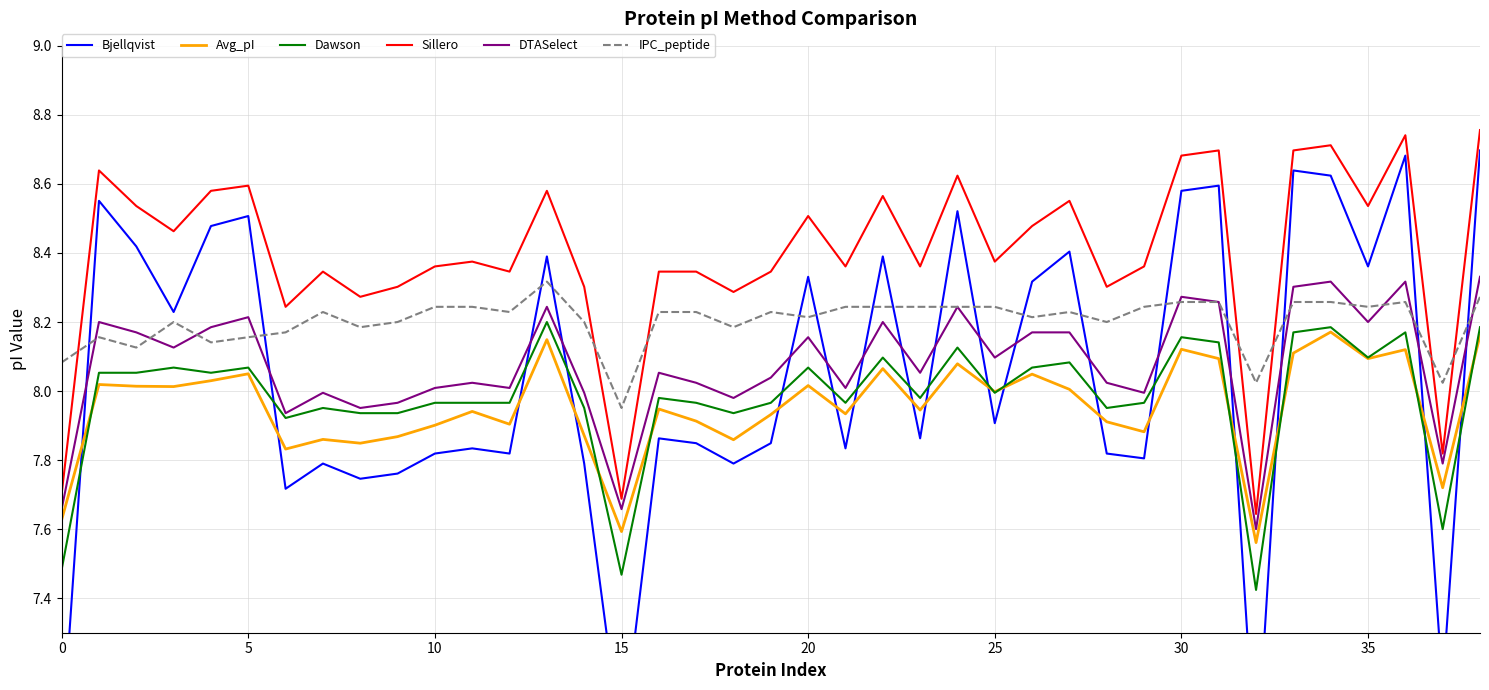

True or false: Dawson has more than 0 points higher than both neighbors.

True